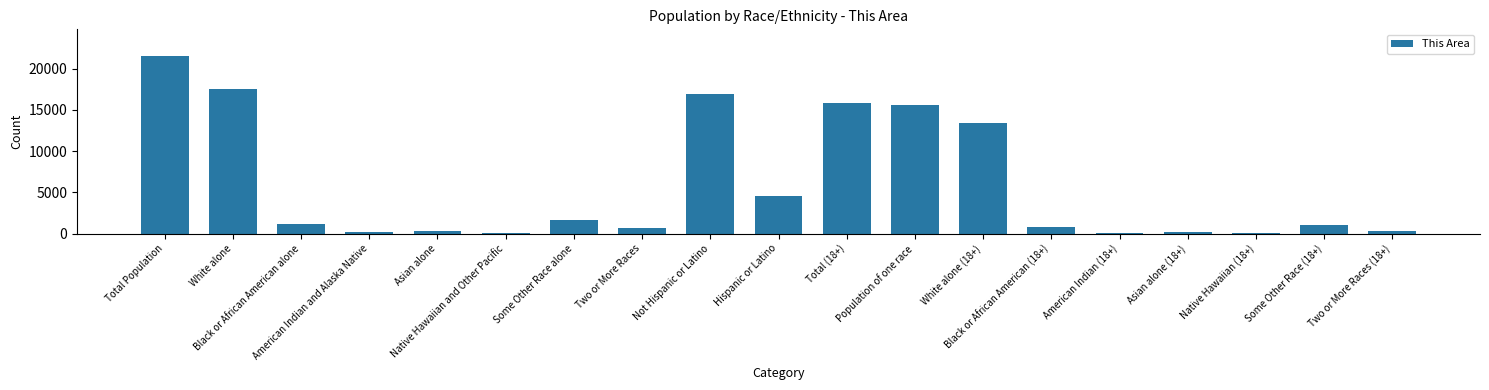

What is the sum of the values at Total (18+) and Asian alone?

16187